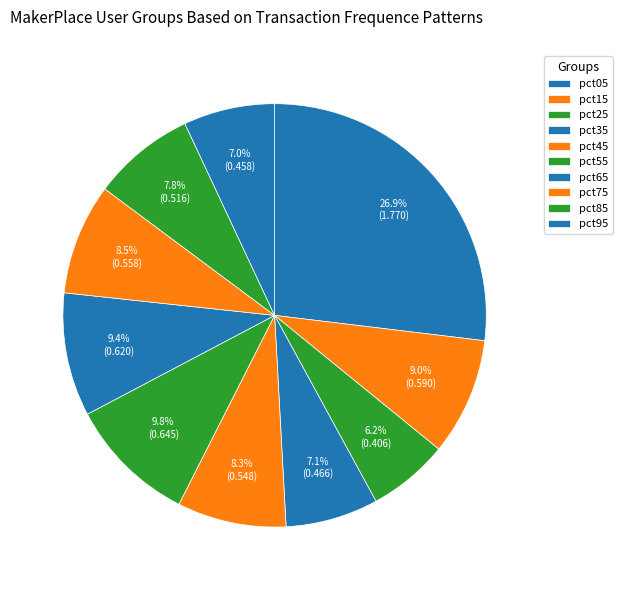

What is the change in value from pct05 to pct35?

-1.3